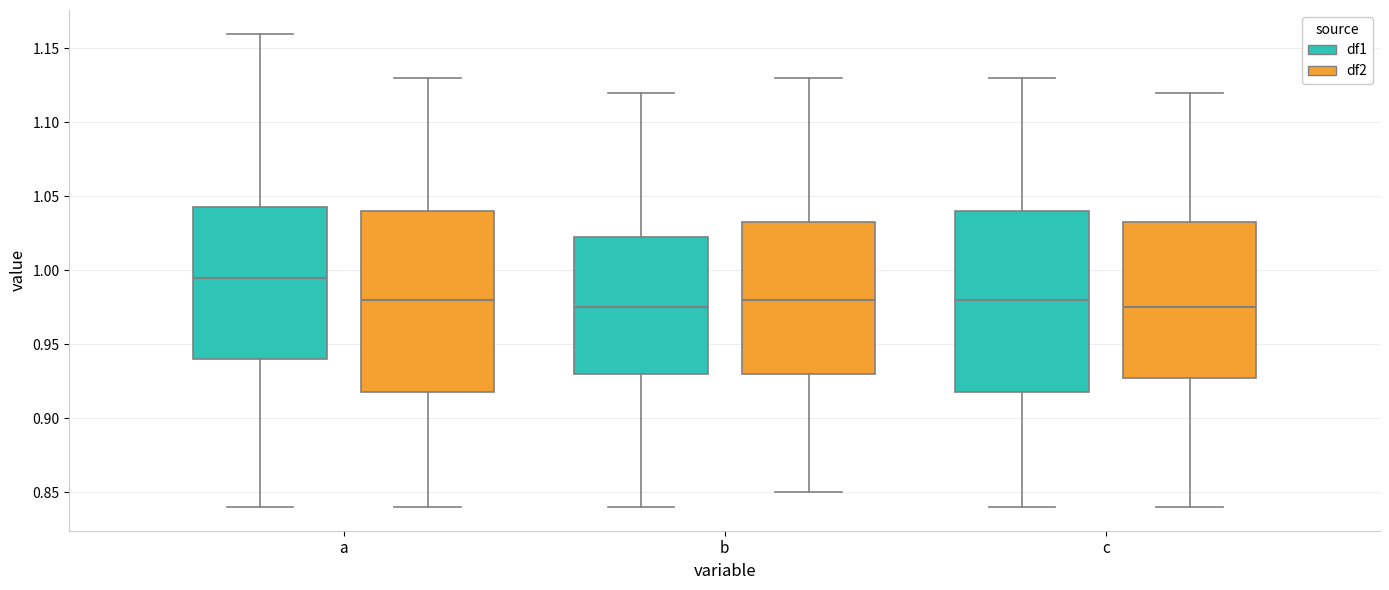

Where does the lower whisker of the box for b (df2) end on the y-axis? The values are not printed on the chart, so give them approximately, as read against the axis.

0.850